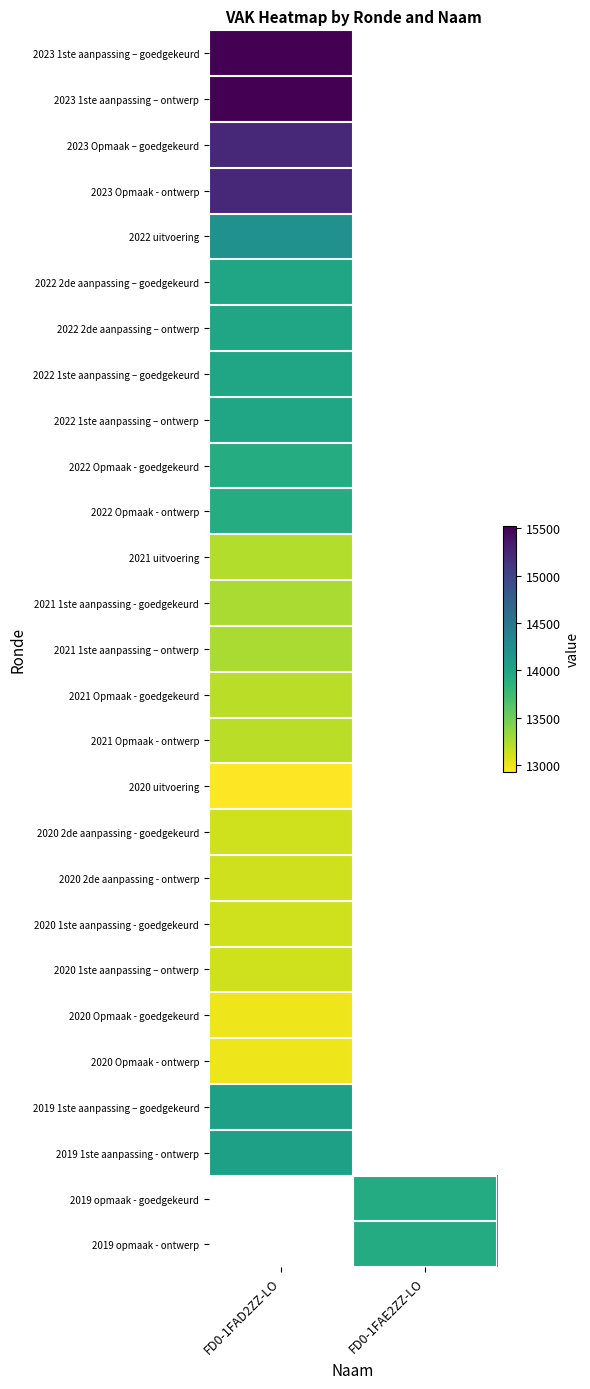

Rank the series by their maximum value, from lowest to highest.

2020 uitvoering, 2020 Opmaak - goedgekeurd, 2020 Opmaak - ontwerp, 2020 2de aanpassing - goedgekeurd, 2020 2de aanpassing - ontwerp, 2020 1ste aanpassing - goedgekeurd, 2020 1ste aanpassing – ontwerp, 2021 Opmaak - goedgekeurd, 2021 Opmaak - ontwerp, 2021 uitvoering, 2021 1ste aanpassing - goedgekeurd, 2021 1ste aanpassing – ontwerp, 2022 Opmaak - goedgekeurd, 2022 Opmaak - ontwerp, 2022 2de aanpassing – goedgekeurd, 2022 2de aanpassing – ontwerp, 2022 1ste aanpassing – goedgekeurd, 2022 1ste aanpassing – ontwerp, 2019 1ste aanpassing – goedgekeurd, 2019 1ste aanpassing - ontwerp, 2022 uitvoering, 2023 Opmaak – goedgekeurd, 2023 Opmaak - ontwerp, 2023 1ste aanpassing – goedgekeurd, 2023 1ste aanpassing – ontwerp, 2019 opmaak - goedgekeurd, 2019 opmaak - ontwerp